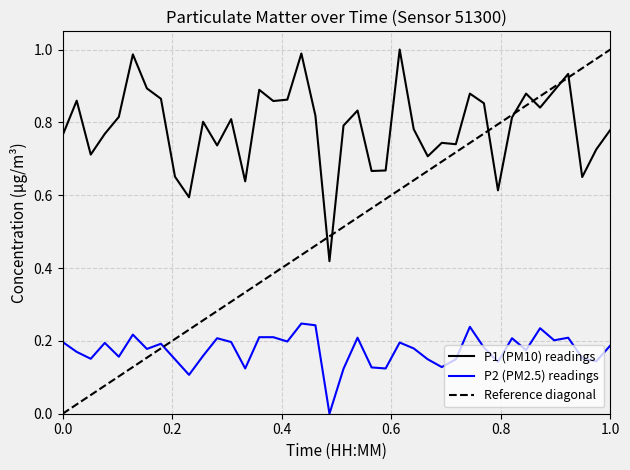

What is the highest value of the P2 series?

0.2